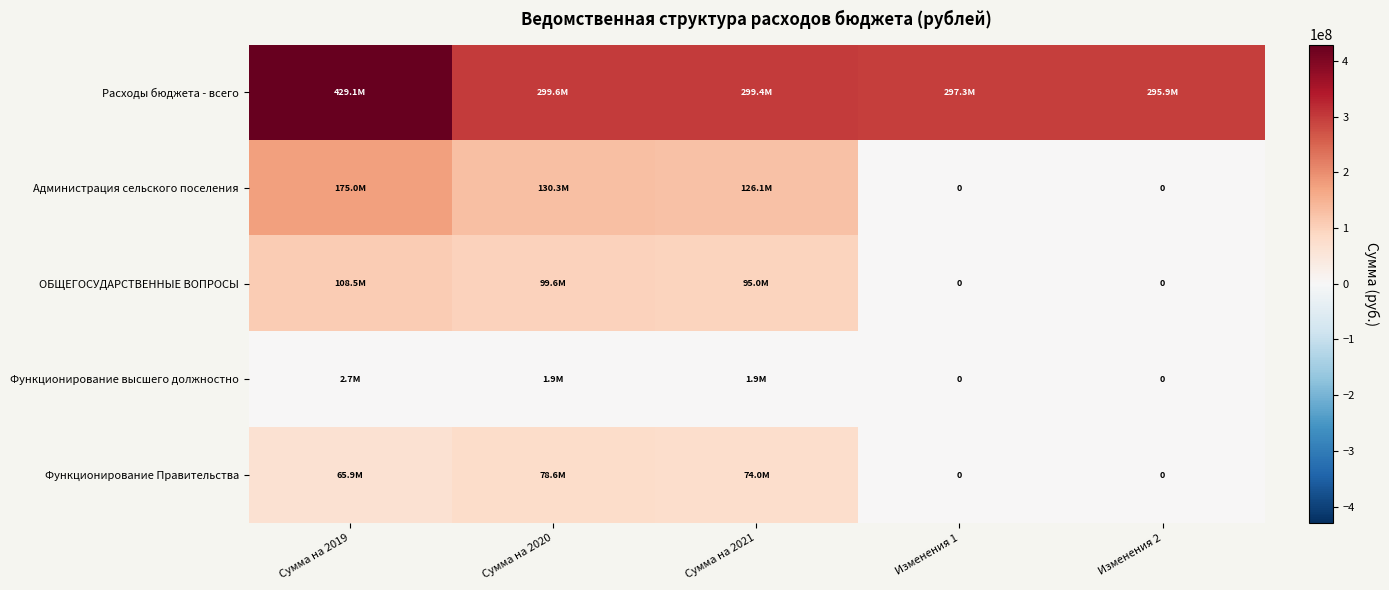

What is the greatest value displayed?

429089686.0